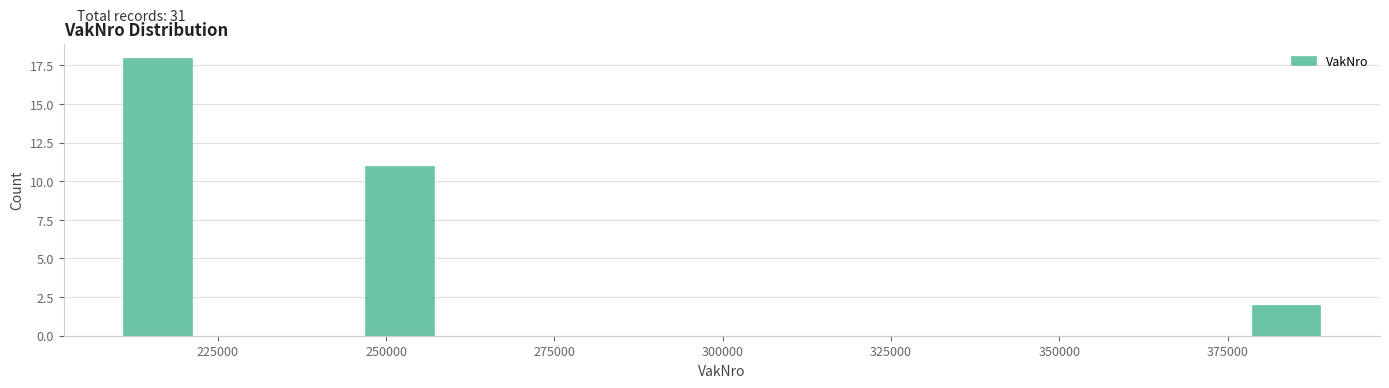

Read against the x-axis, roughly where is the centre of the tallest bar?

215000